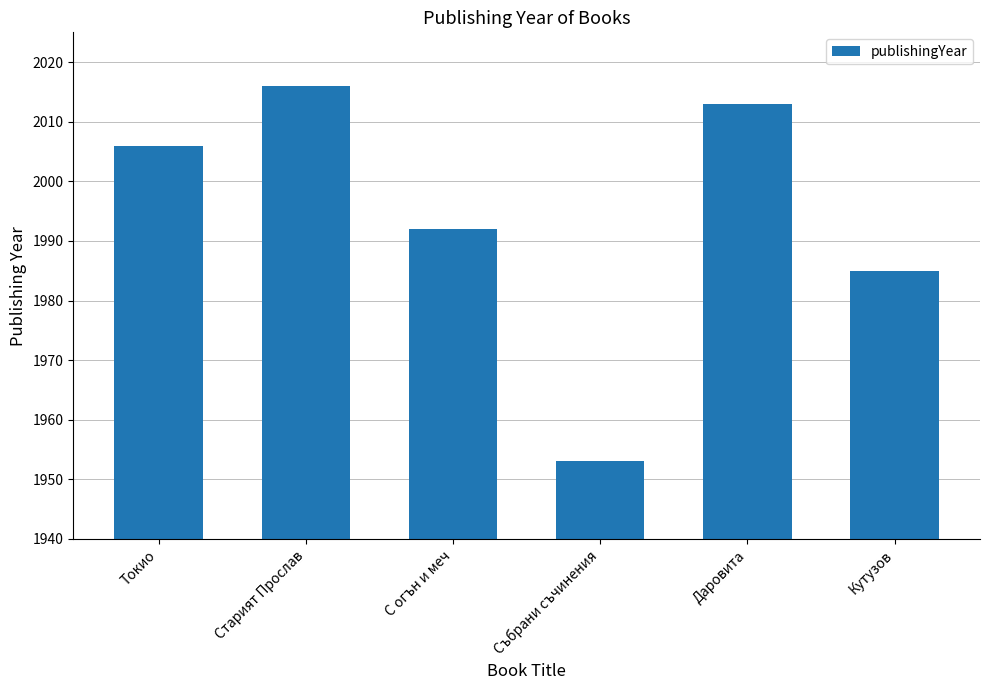

The chart shows a value of 3416 at Кутузов. True or false?

False